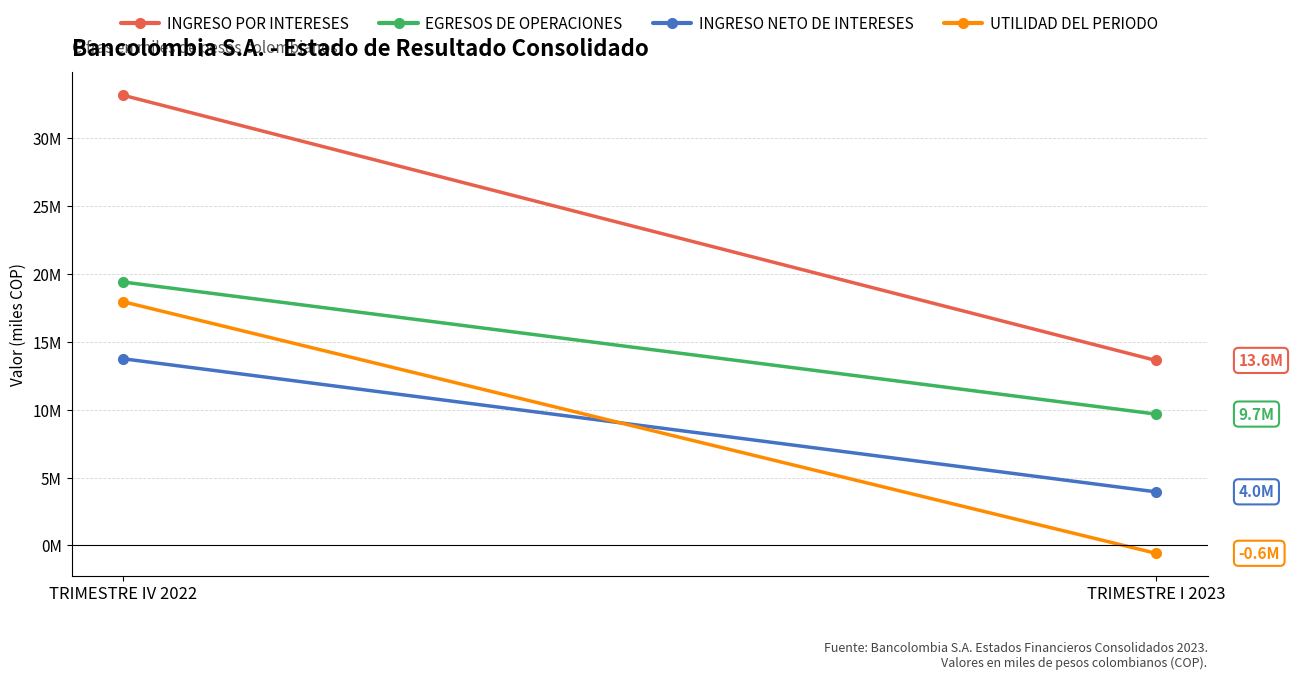

What position from the left is TRIMESTRE I 2023?

2